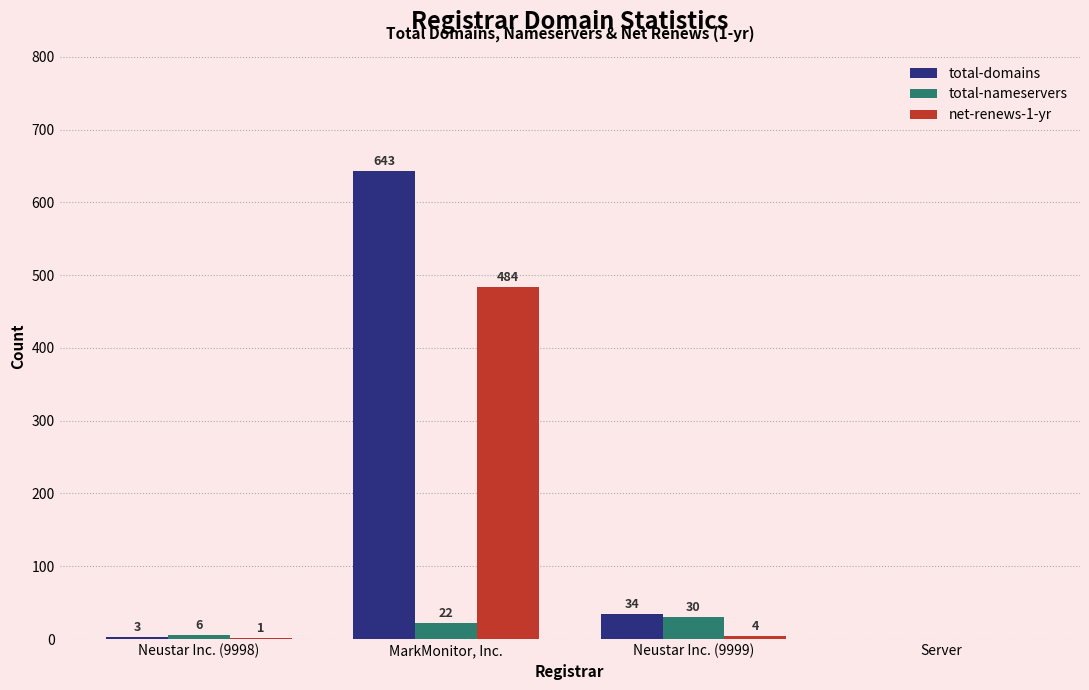

At which label does net-renews-1-yr first exceed 4?

MarkMonitor, Inc.